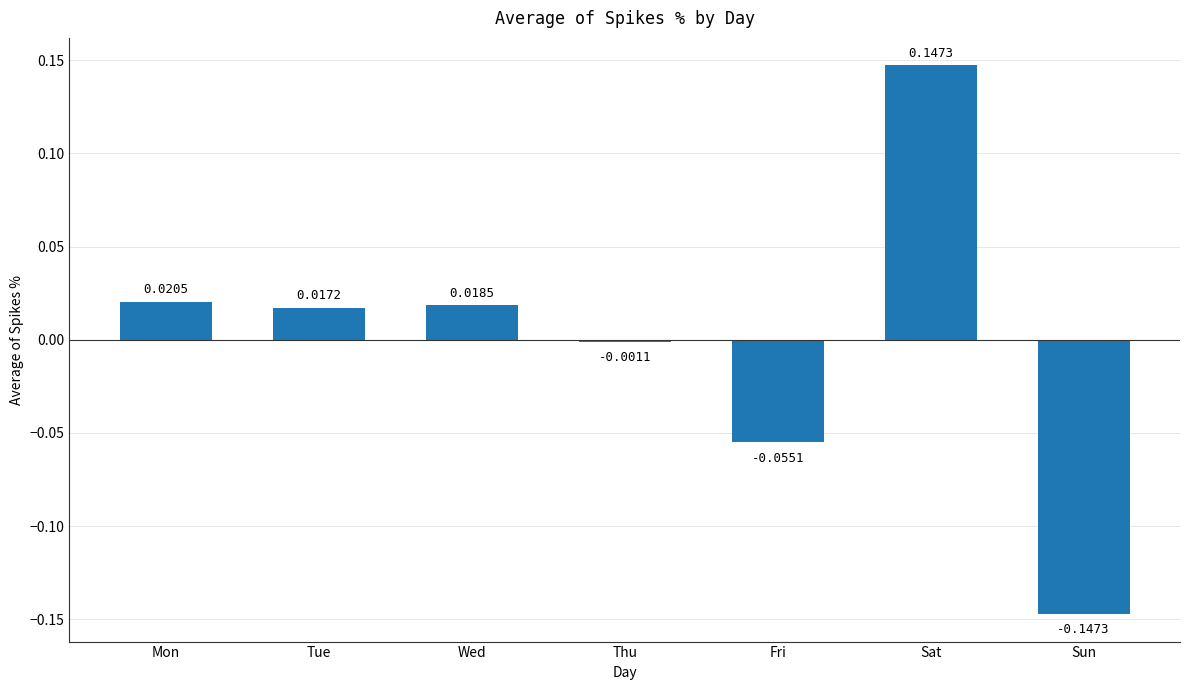

List the labels in order of value, smallest first.

Sun, Fri, Thu, Tue, Wed, Mon, Sat